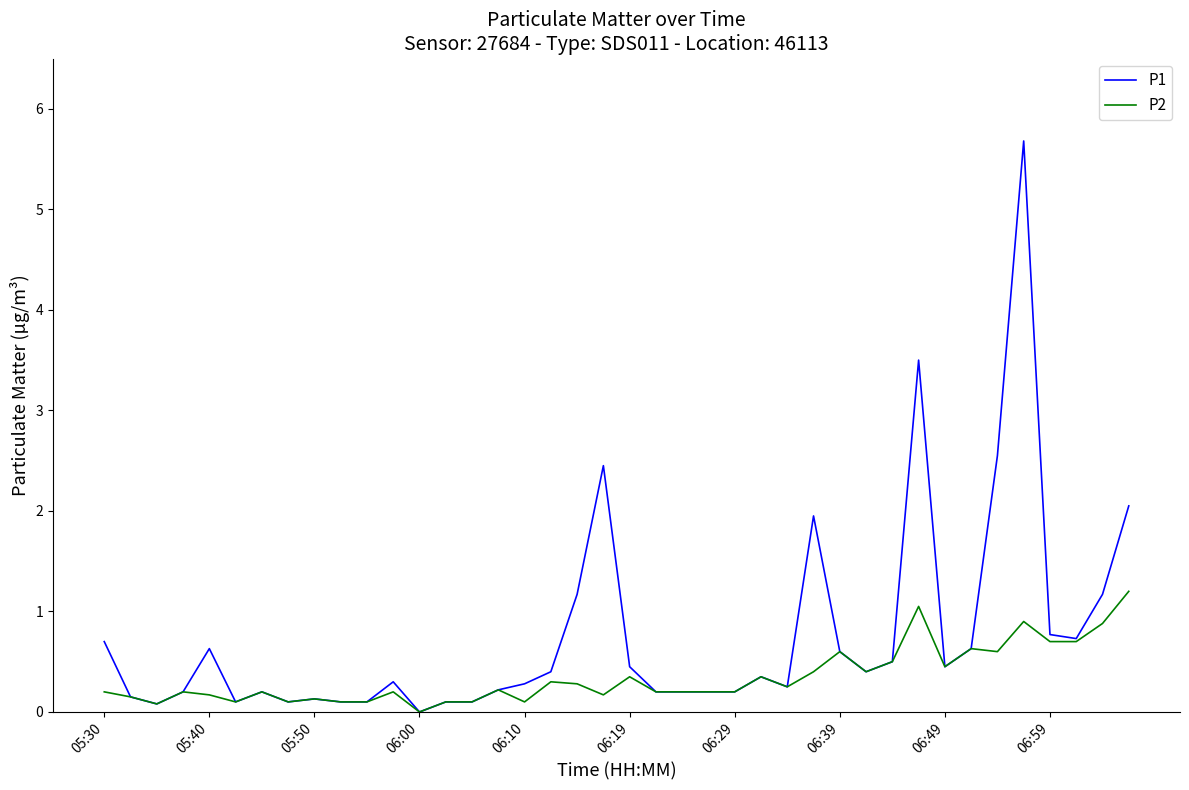

What is the highest value of the P1 series?

5.7